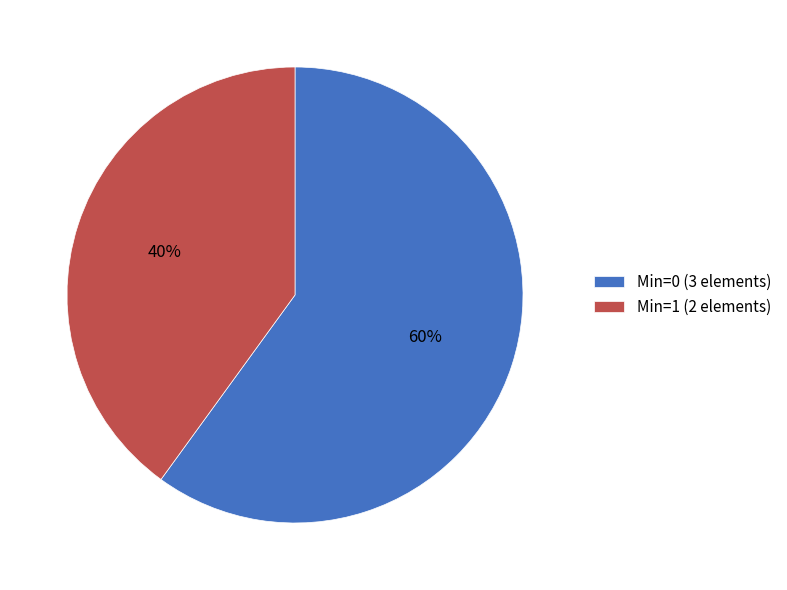

What is the largest slice in the pie chart?

Min=0 (3 elements)